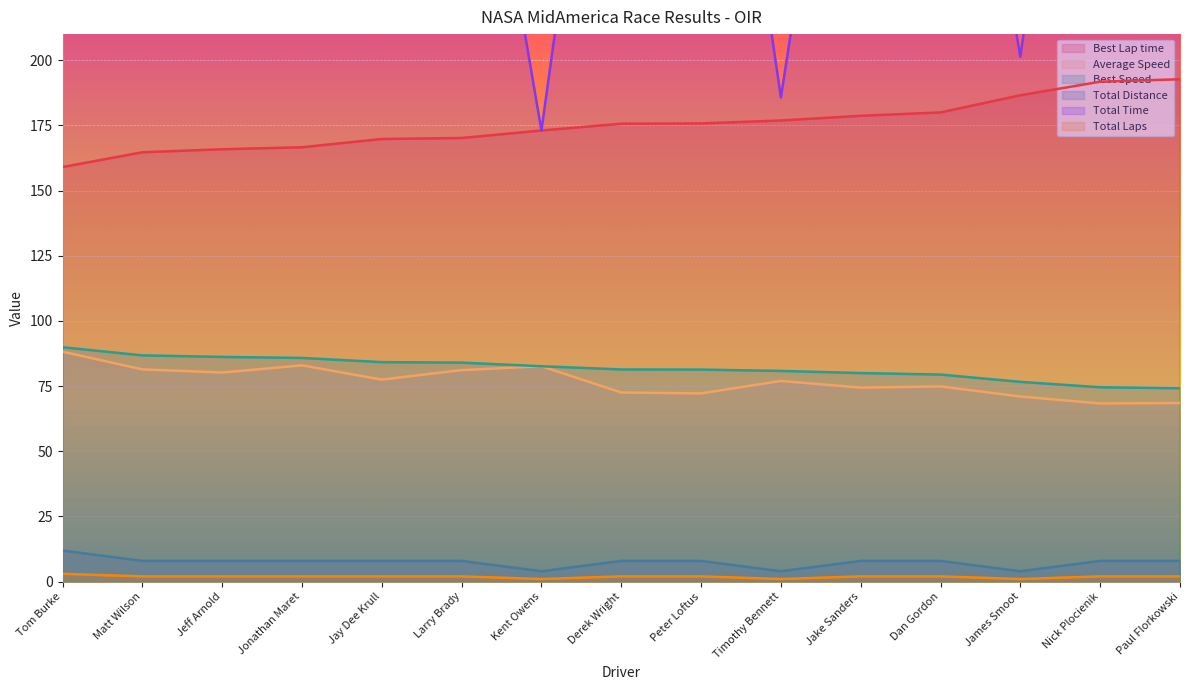

What is the label of the 4th point from the left?

Jonathan Maret